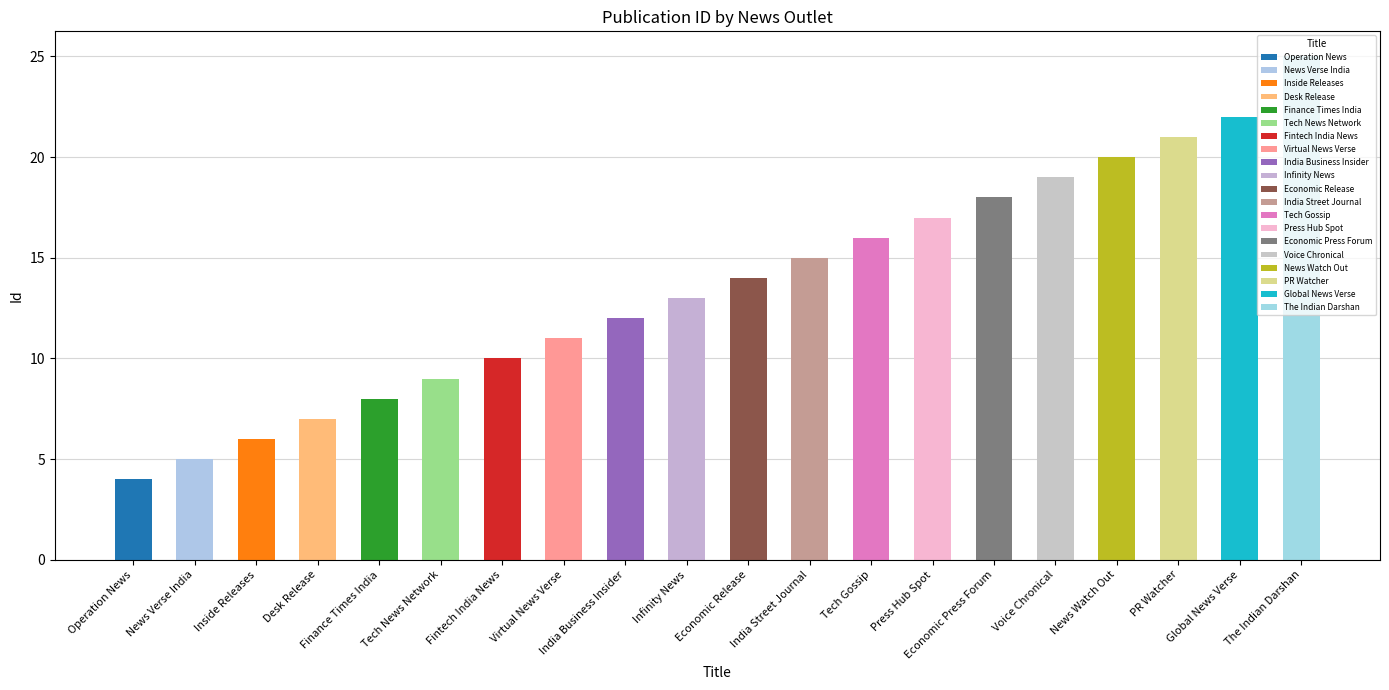

How many bars are there in total?

20